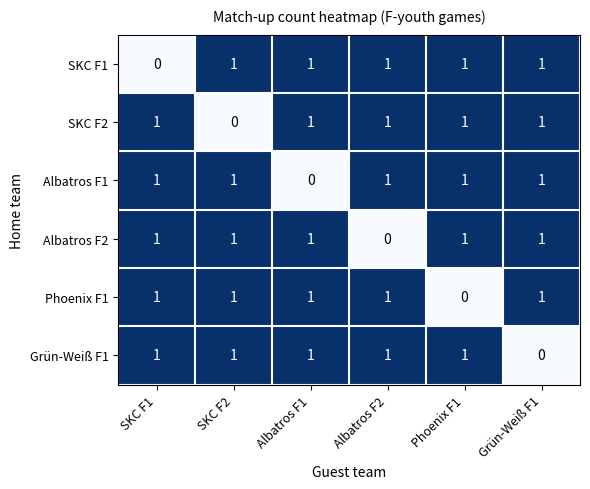

How many Albatros F1 values are between 1 and 2?

5